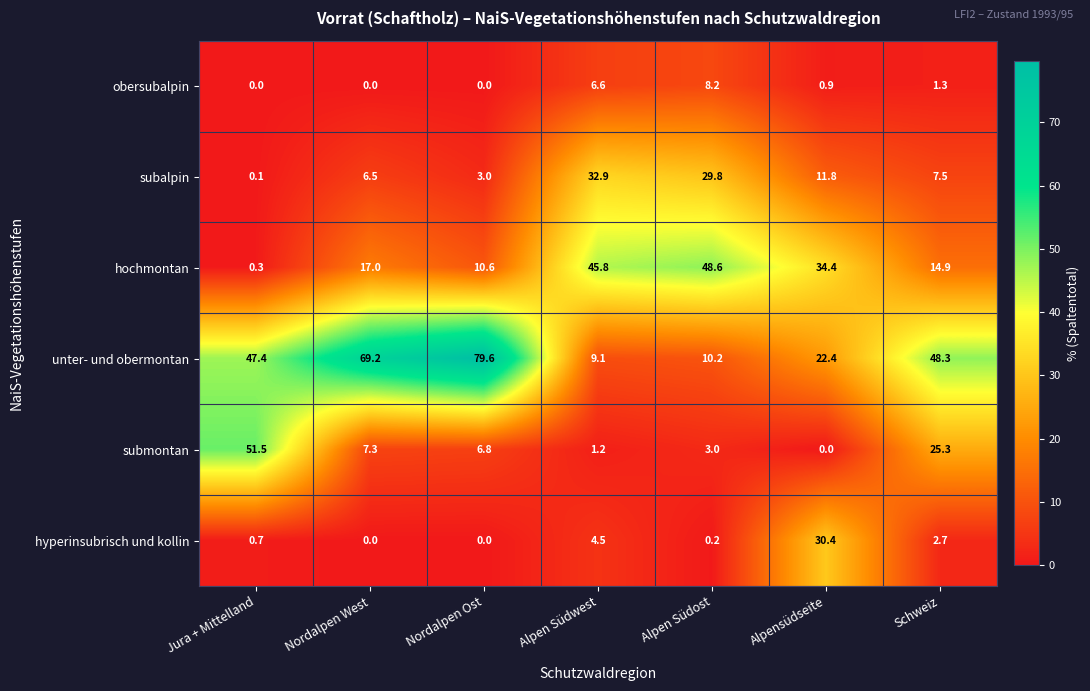

Rank the series by their maximum value, from highest to lowest.

unter- und obermontan, submontan, hochmontan, subalpin, hyperinsubrisch und kollin, obersubalpin